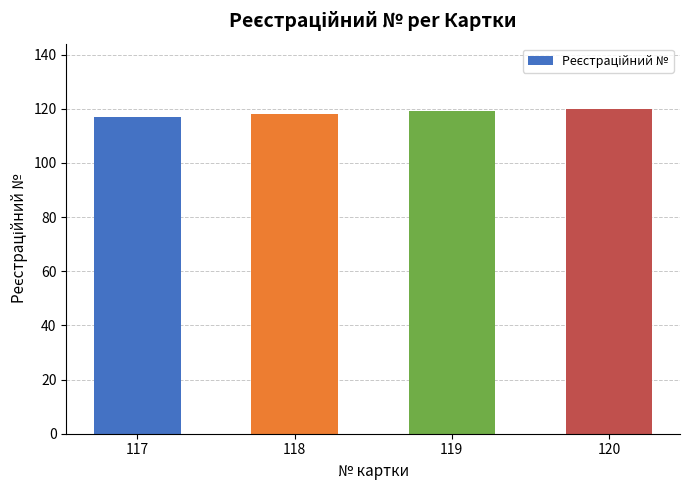

What is the difference between the values at 117 and 118?

1